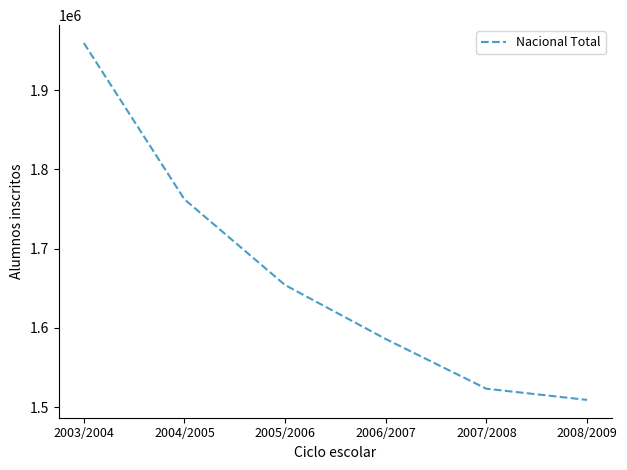

True or false: the data has more than 0 interior local peaks.

False